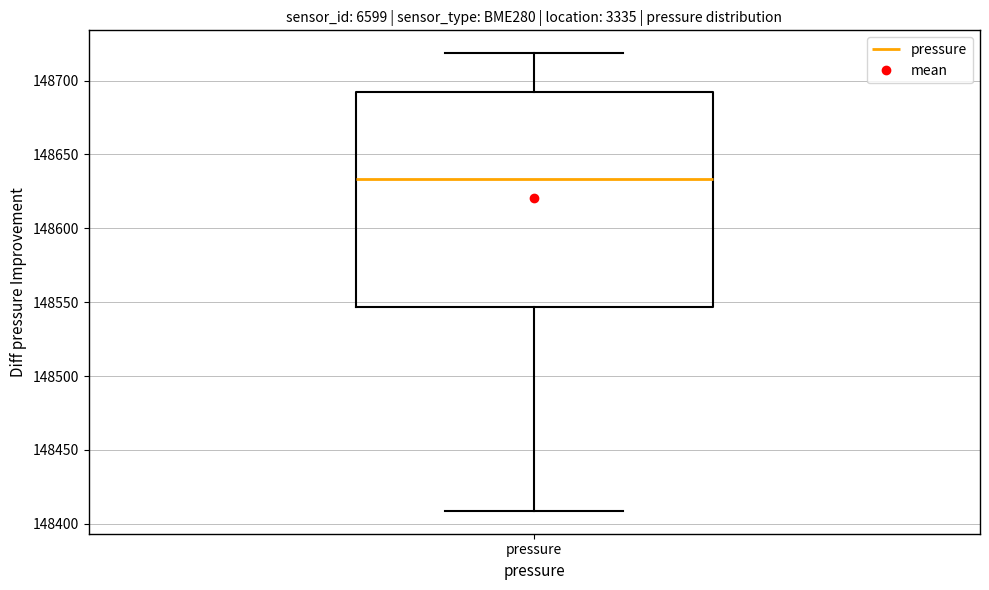

Read this box plot against the y-axis: the position of the median line, the range covered by the box, and the ends of both whiskers. The values are not printed on the chart, so give them approximately, as read against the axis.

median 148635, box 148545 to 148690, whiskers 148410 to 148720